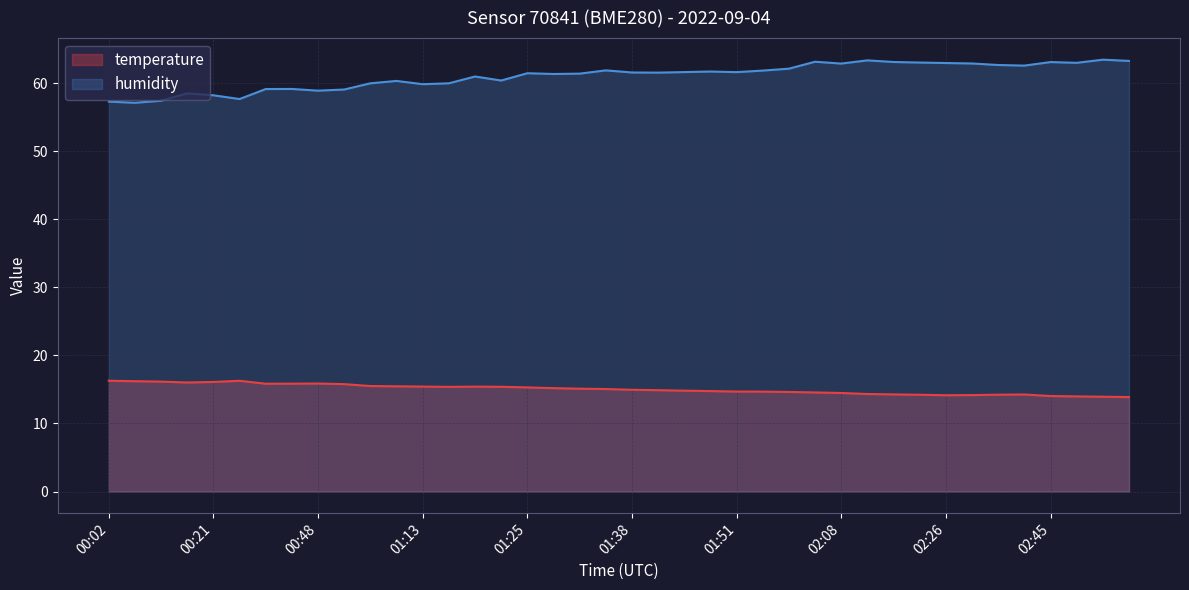

What is the value of the humidity point at the 2nd from the left?

57.1